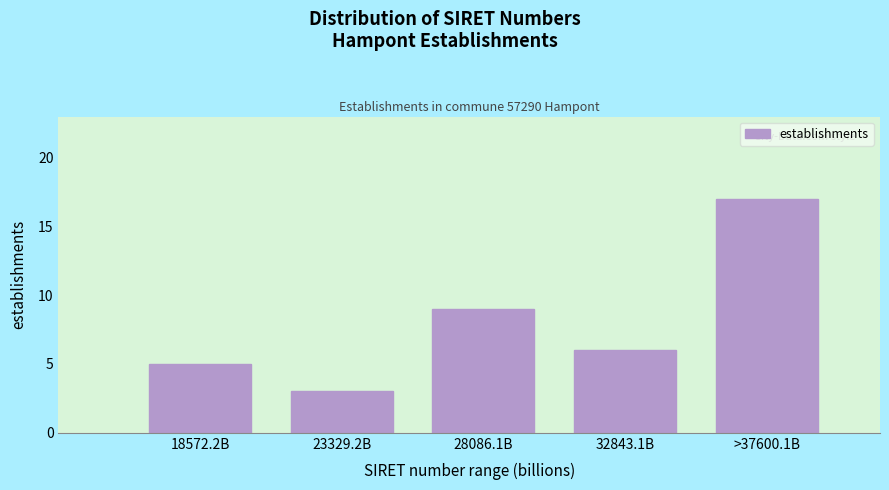

Reading left to right, extract all data points from this chart.

5	3	9	6	17